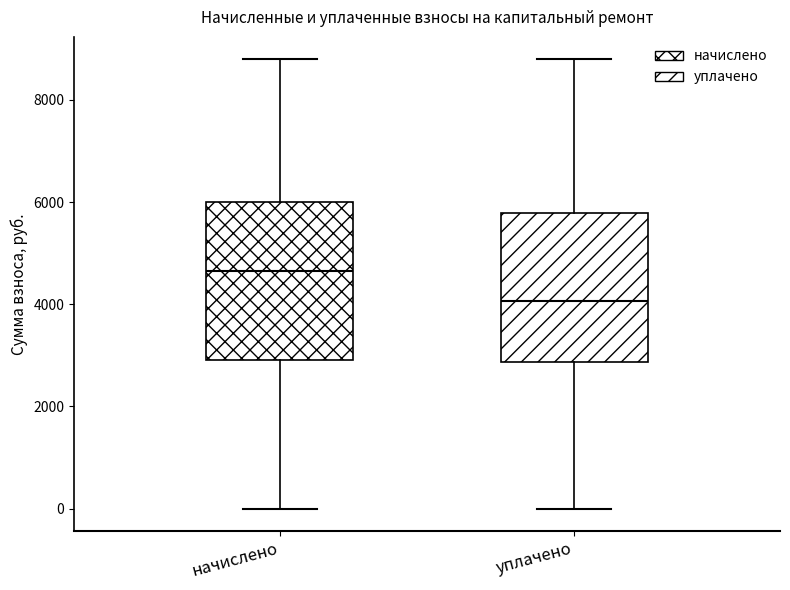

Which box's median line is the highest?

начислено